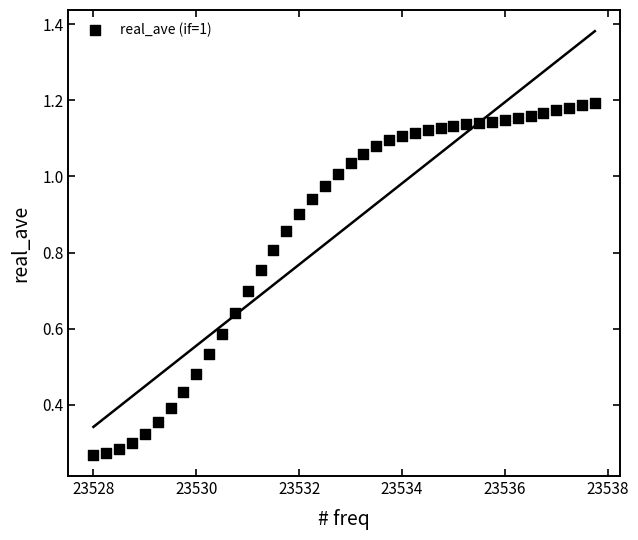

Count the number of points in this scatter plot.

40